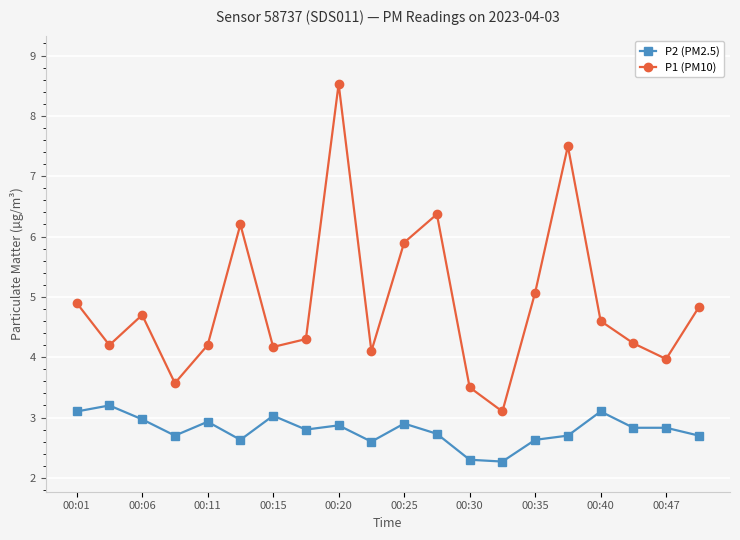

What is the maximum value for P1 (PM10)?

8.5